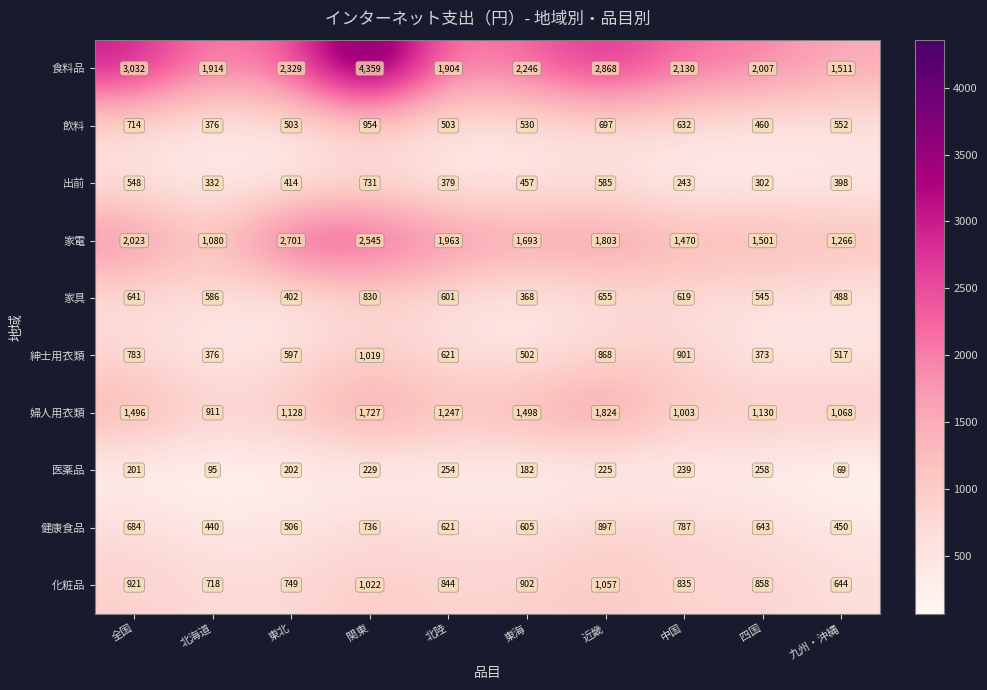

At which category is the sum across all series the highest?

関東